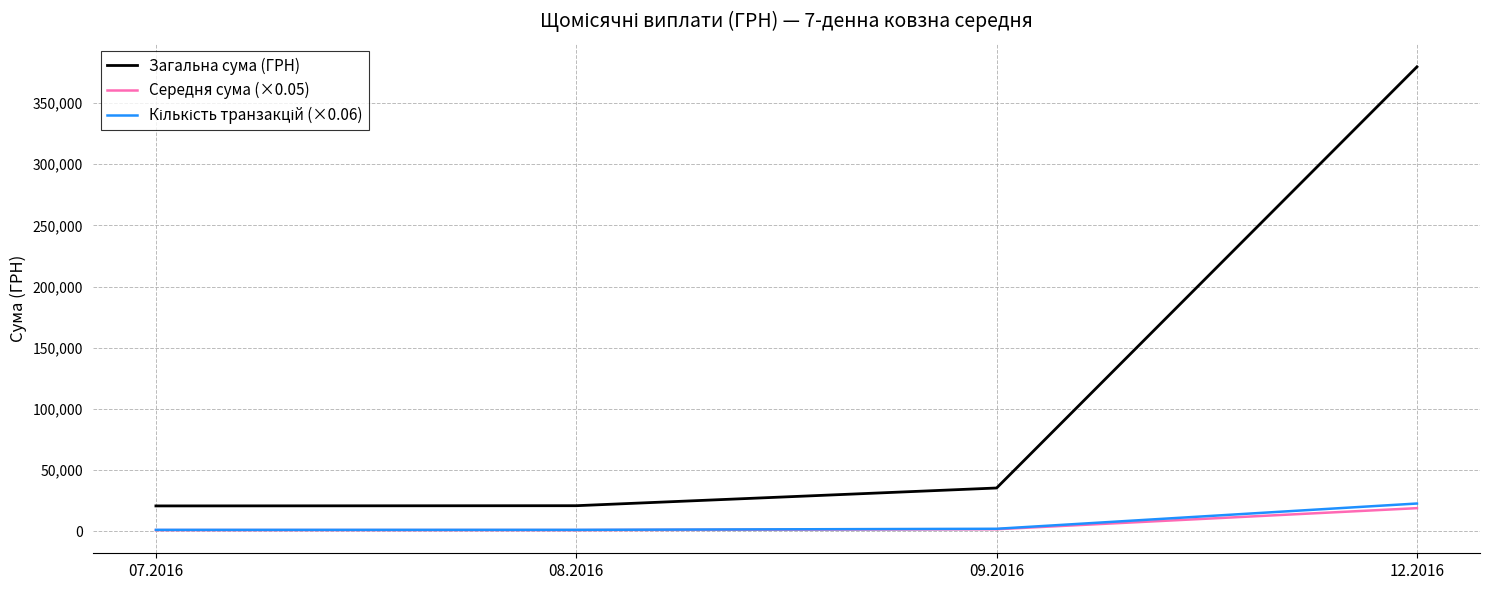

What is the minimum value shown in the chart?

1040.1